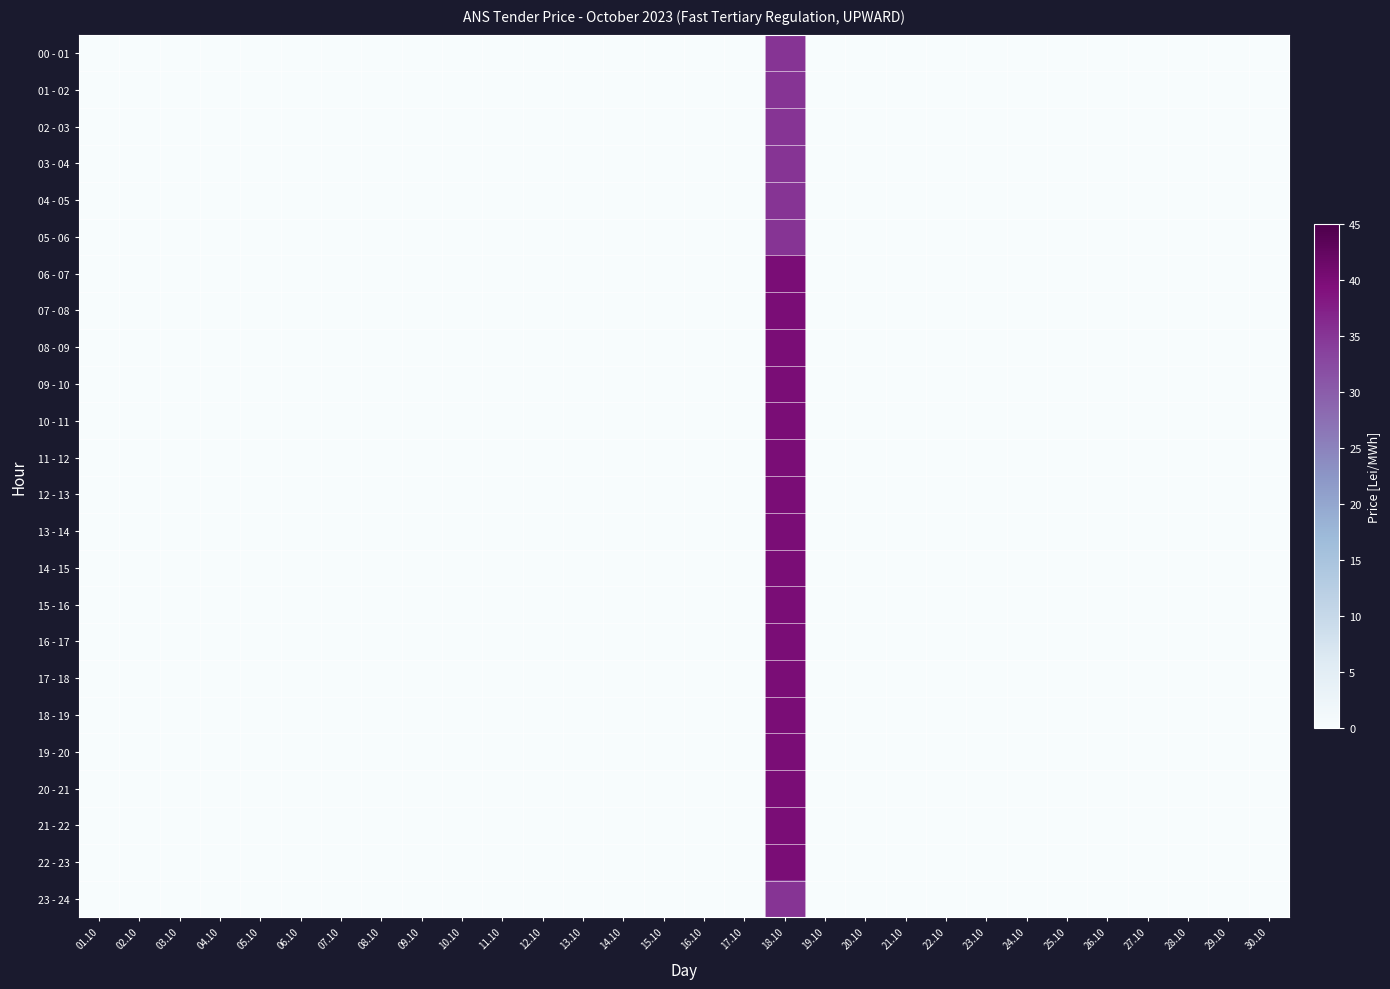

Which series has the largest total across all categories?

06 - 07